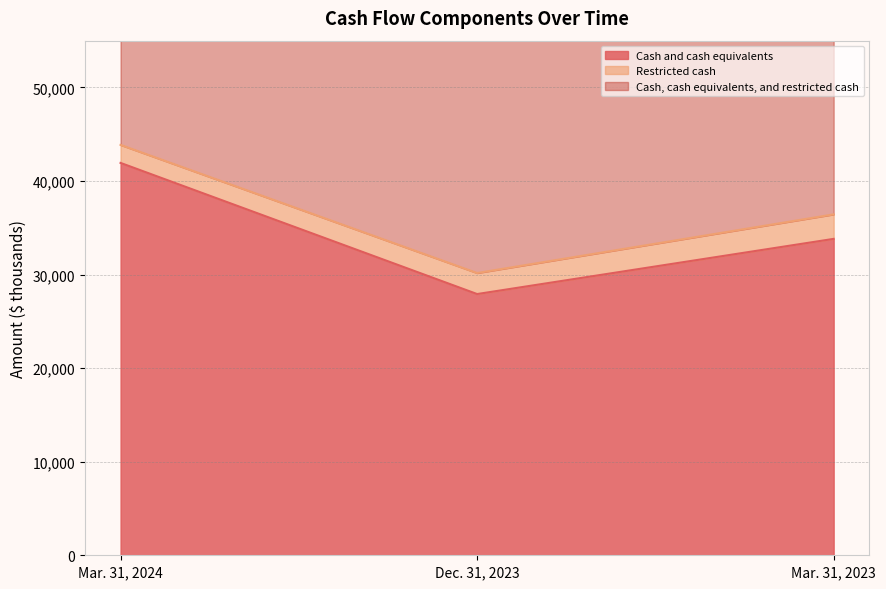

At which label is Cash and cash equivalents closest to 34927?

Mar. 31, 2023